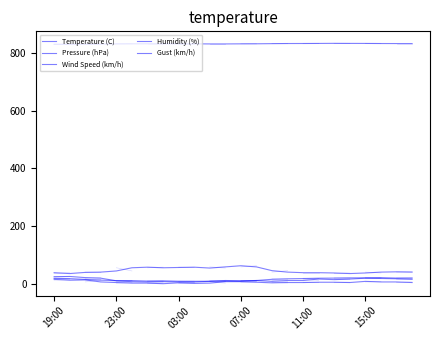

Is this an area chart (filled region under the line)?

No